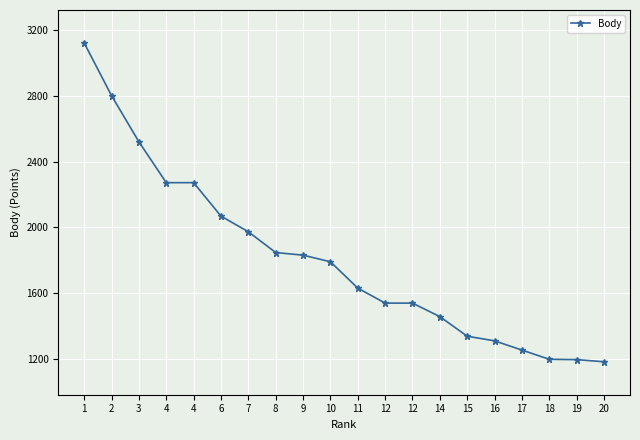

List the labels in order of value, largest first.

1, 2, 3, 4, 4, 6, 7, 8, 9, 10, 11, 12, 12, 14, 15, 16, 17, 18, 19, 20